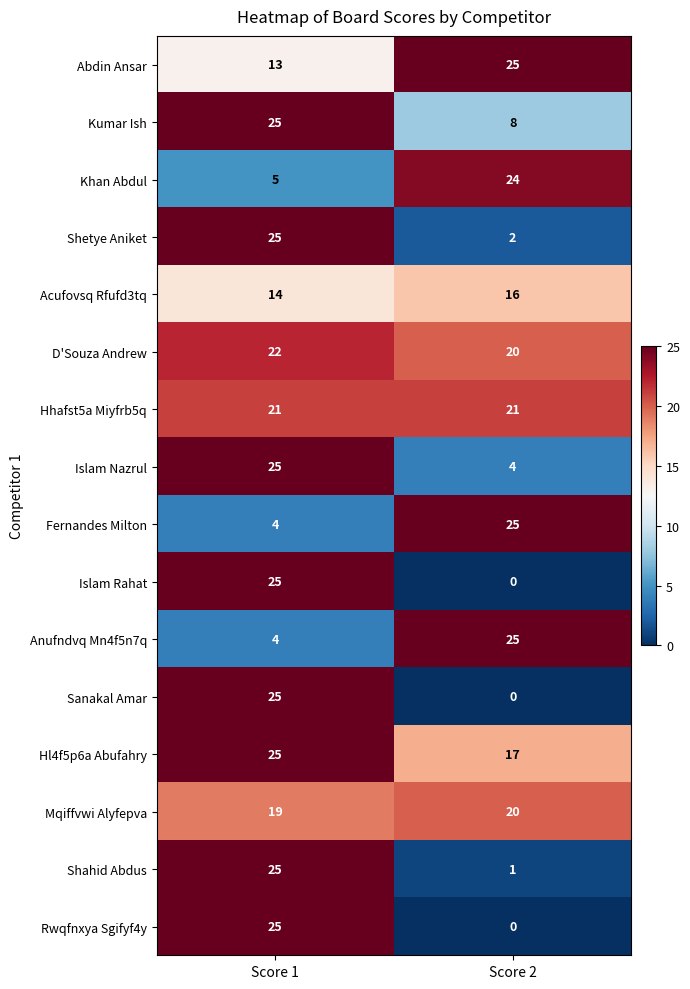

List the labels in order of Hl4f5p6a Abufahry value, largest first.

Score 1, Score 2